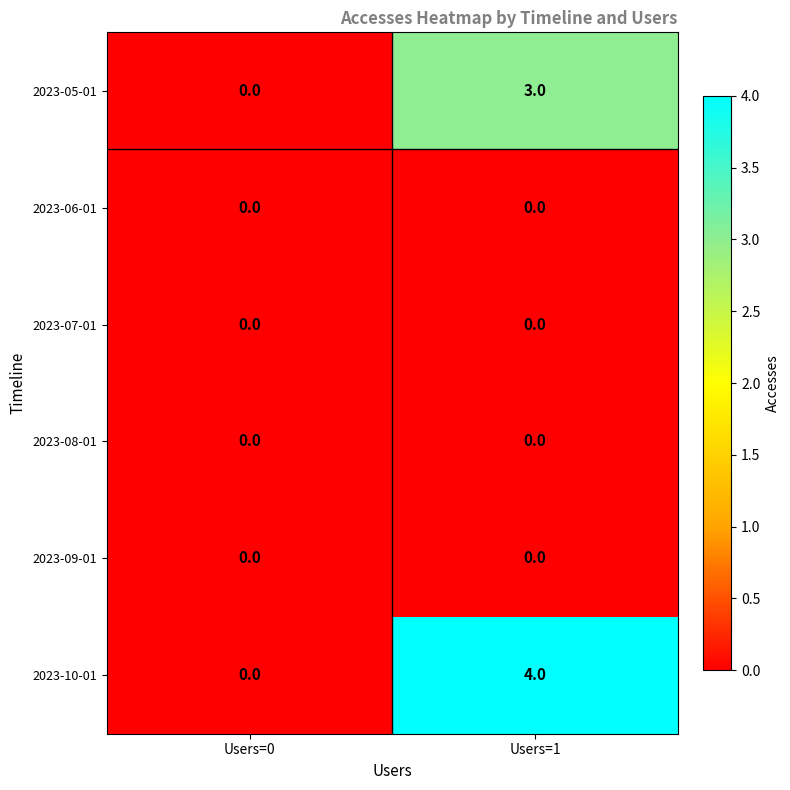

At which category does the chart reach its peak across all series?

Users=1